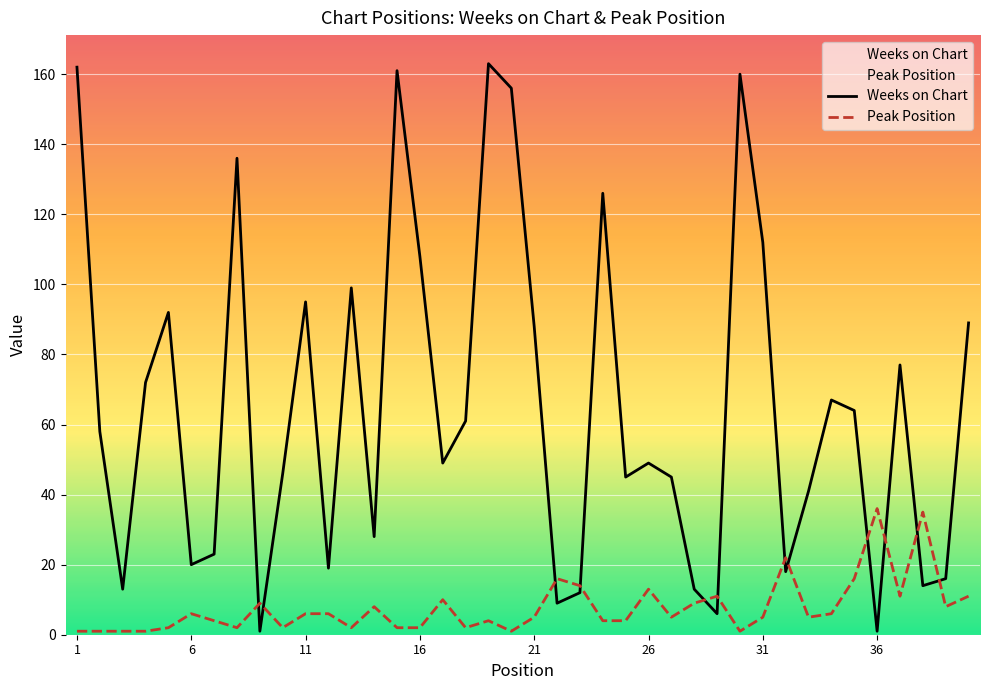

Which series has the largest total across all categories?

Weeks on Chart